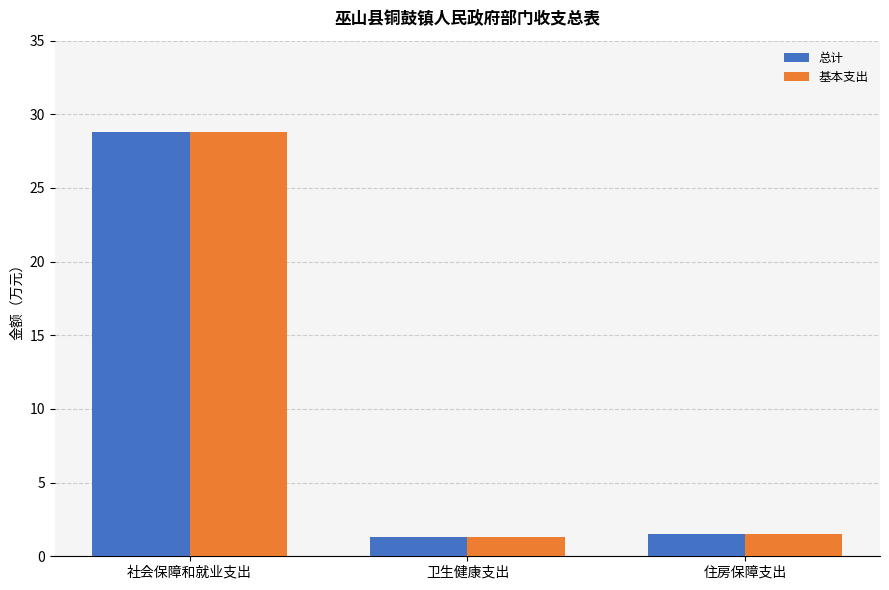

The 基本支出 series shows 1.3 at 卫生健康支出. True or false?

True